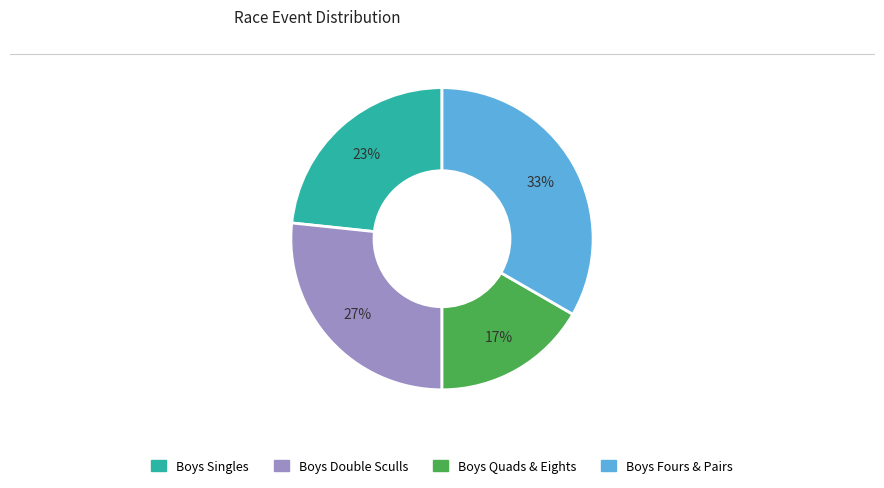

Is there any slice that represents more than half of the pie?

No